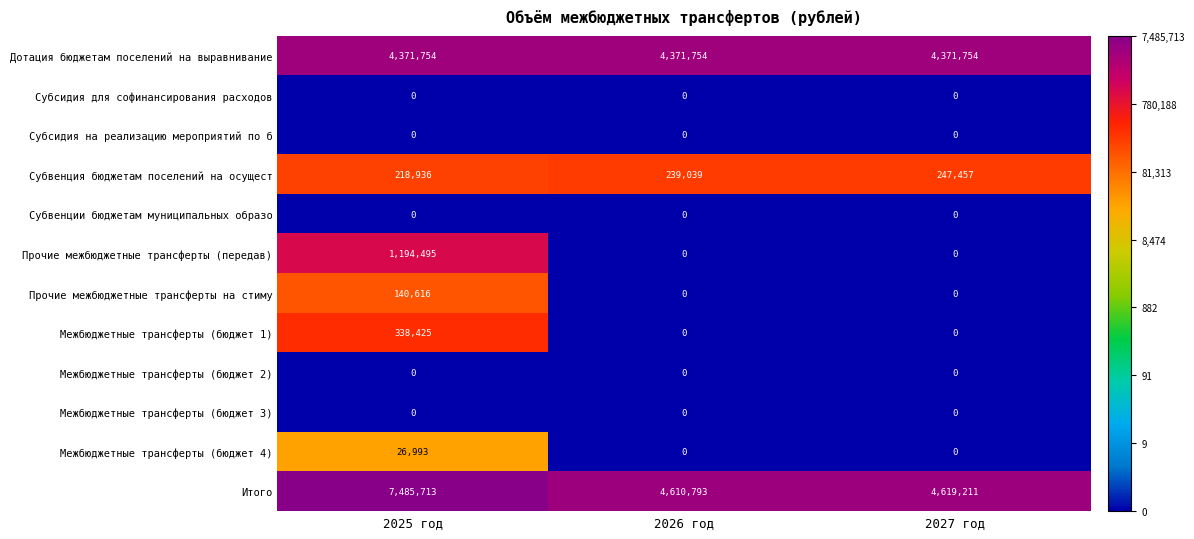

What is the sum of all Итого values?

16715717